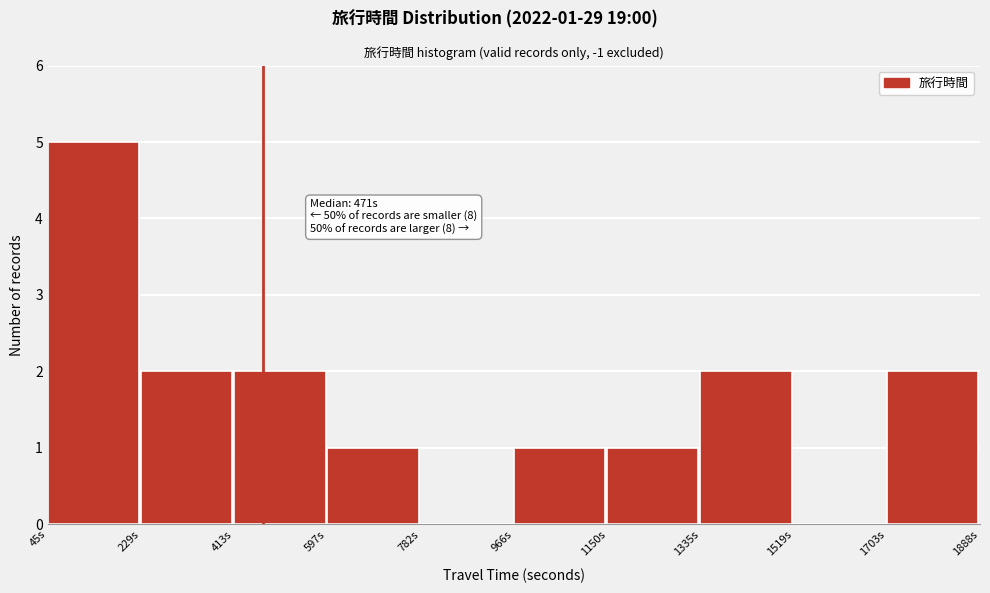

Over which range of the x-axis is the bar tallest?

40 to 220